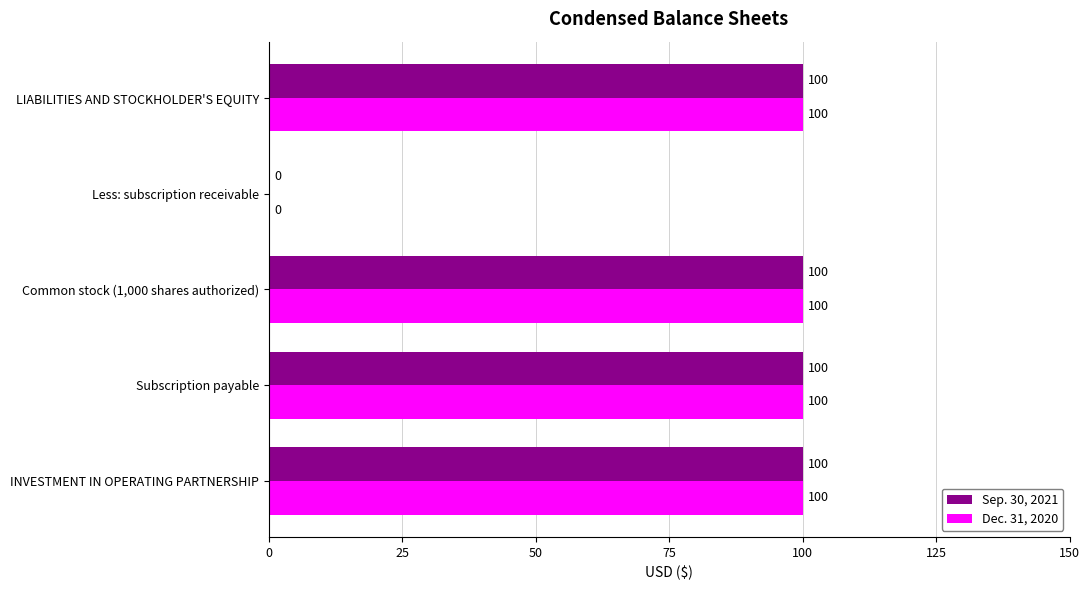

The Dec. 31, 2020 series shows 100 at Common stock (1,000 shares authorized). True or false?

True